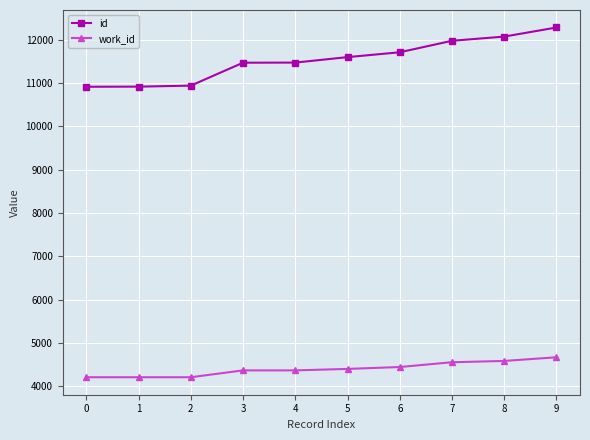

Read the id value at 4, to the nearest 50.

11450